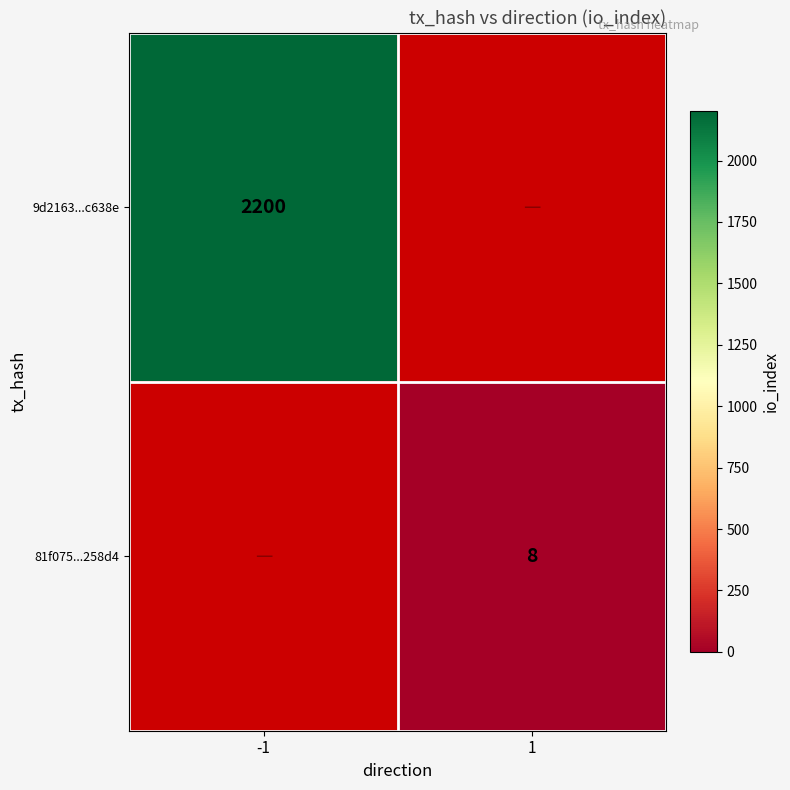

Count the number of data series in this chart.

2